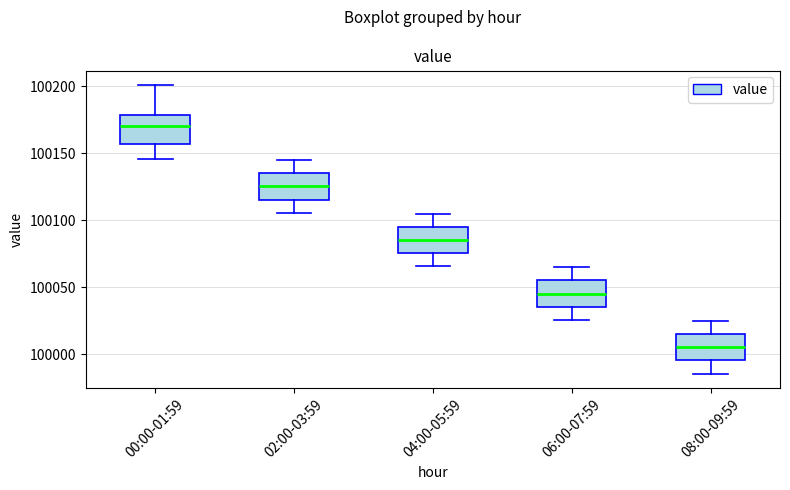

Reading left to right, transcribe this box plot: for each box, give where its median line is, the range the box spans, and where its two whiskers end, as read against the y-axis. The values are not printed on the chart, so give them approximately, as read against the axis.

00:00-01:59: median 100170, box 100155 to 100180, whiskers 100145 to 100200
02:00-03:59: median 100125, box 100115 to 100135, whiskers 100105 to 100145
04:00-05:59: median 100085, box 100075 to 100095, whiskers 100065 to 100105
06:00-07:59: median 100045, box 100035 to 100055, whiskers 100025 to 100065
08:00-09:59: median 100005, box 99995 to 100015, whiskers 99985 to 100025